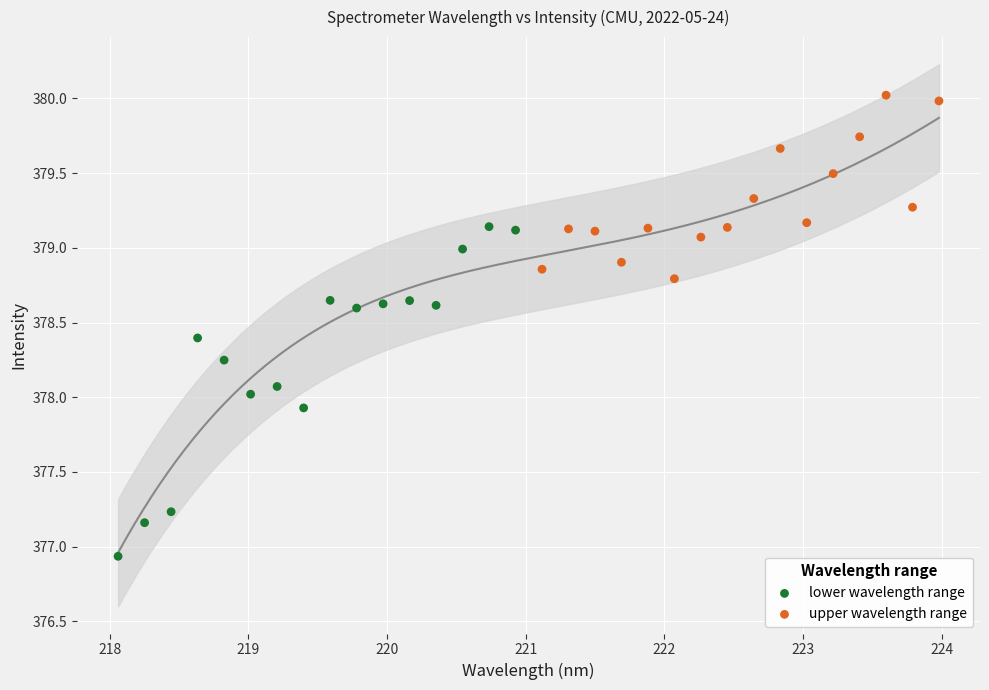

Which series contains the highest Y value?

upper wavelength range